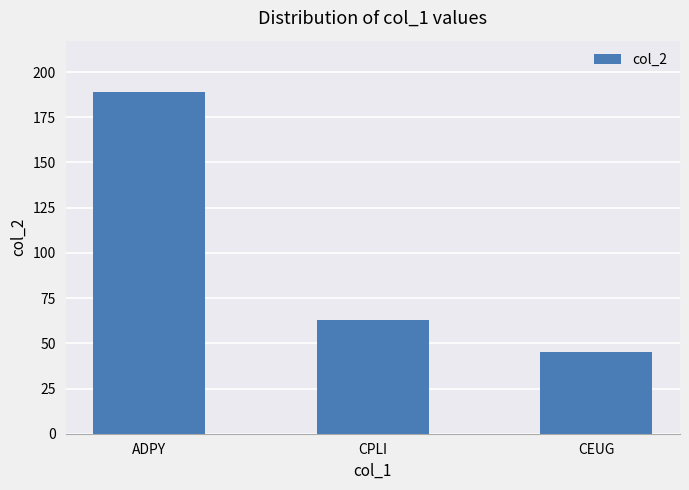

List the labels in order of value, largest first.

ADPY, CPLI, CEUG